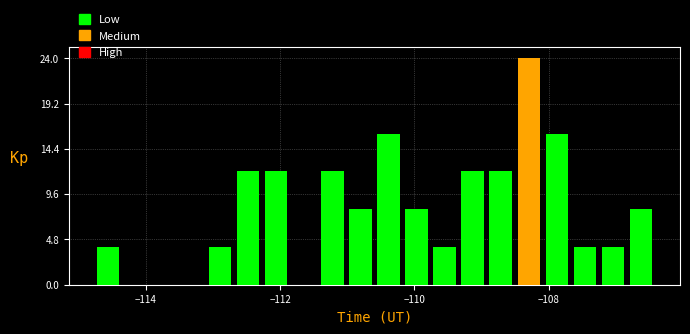

Around what value on the x-axis is the tallest bar? Give the approximate position of its centre, as read against the axis.

-108.2